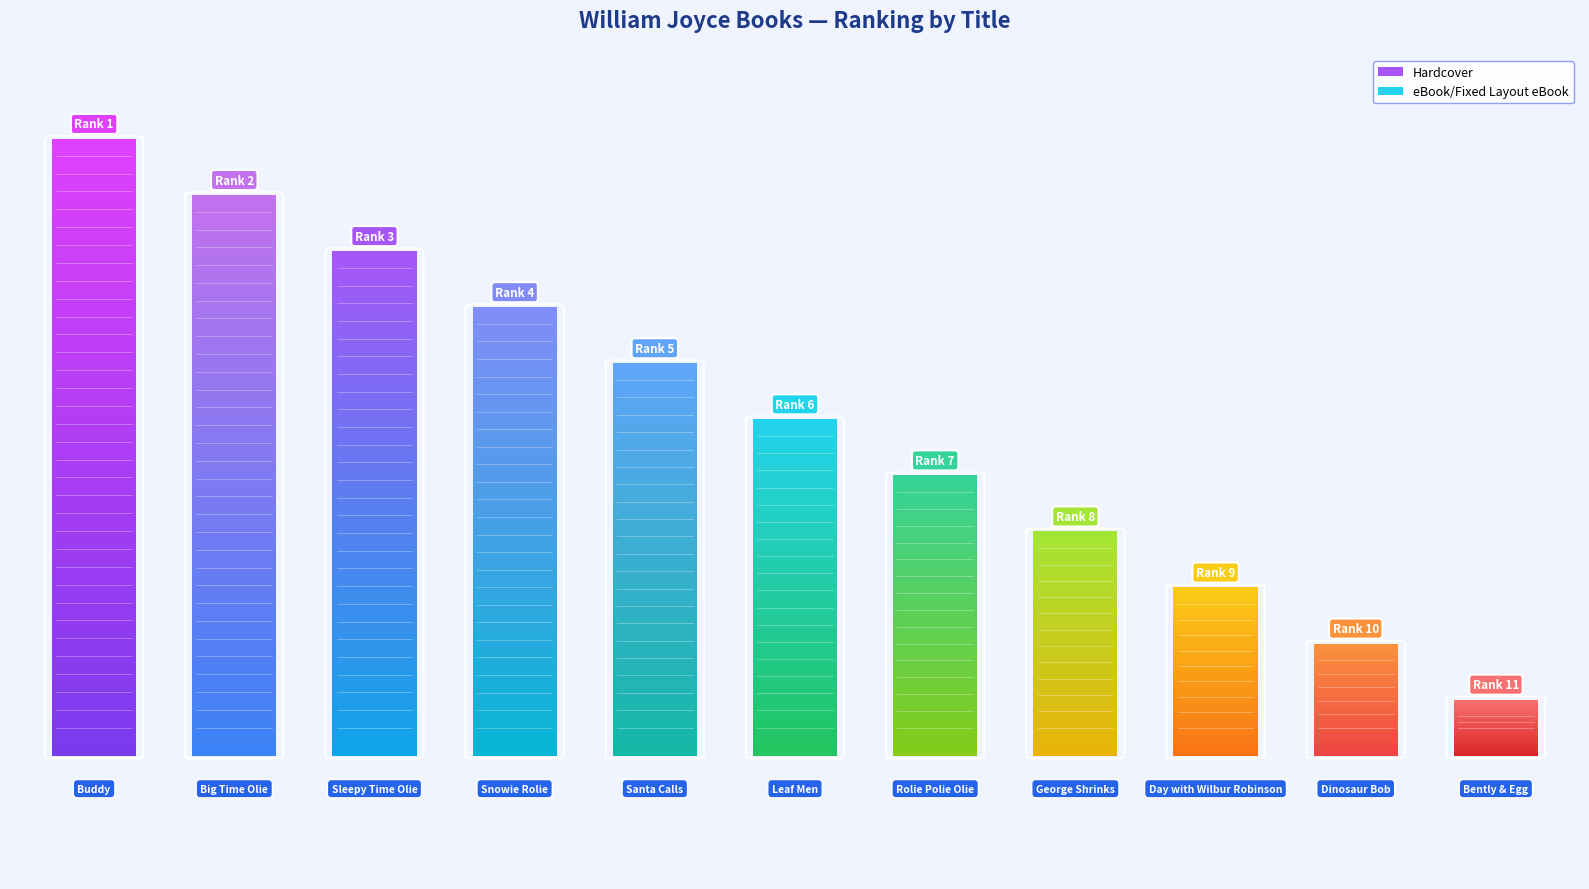

What is the sum of all eBook values?

66